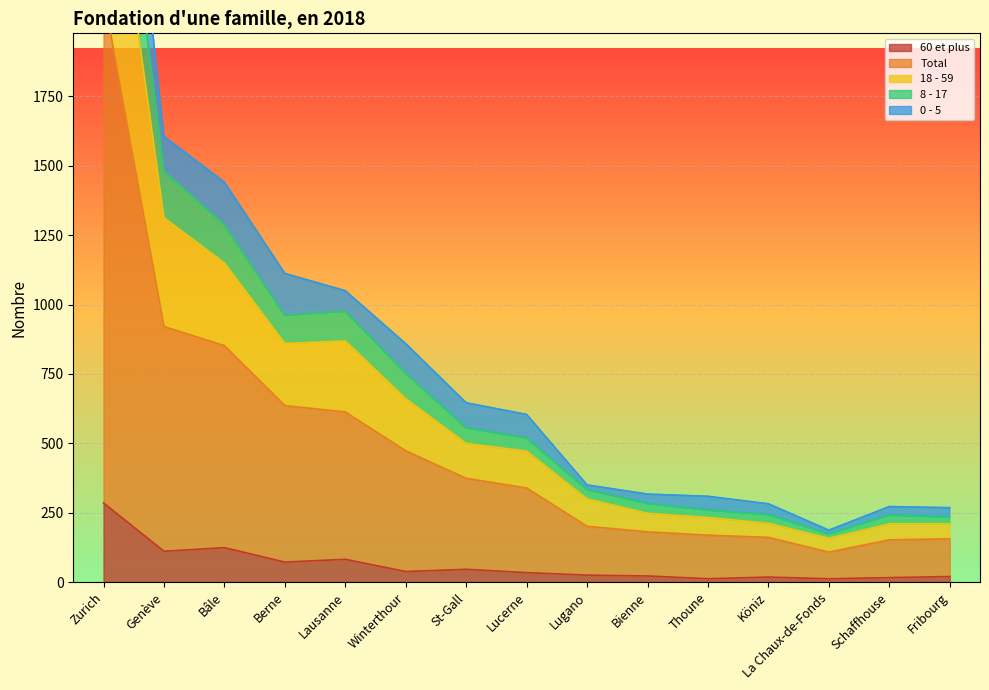

Between Schaffhouse and Lucerne, which is larger?

Lucerne